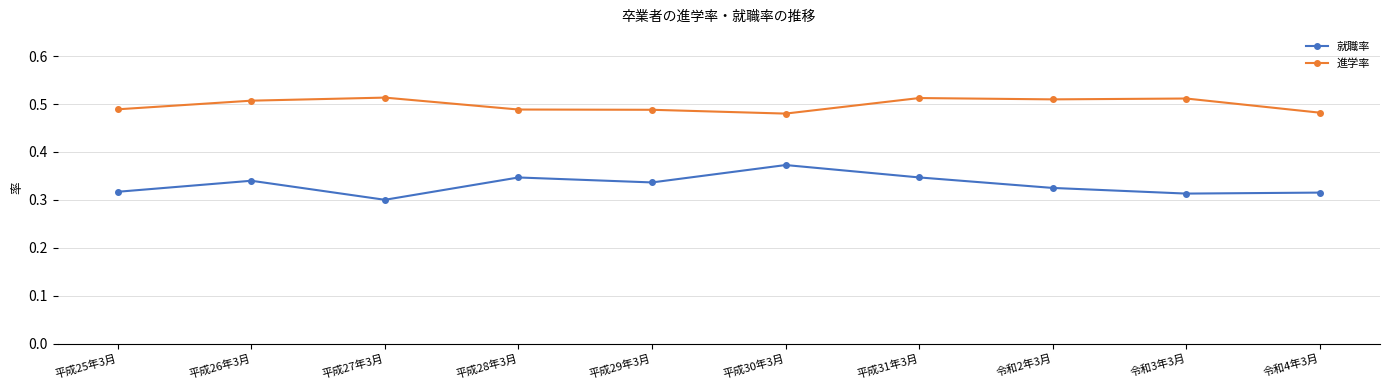

True or false: 就職率 has more than 0 interior local peaks.

True